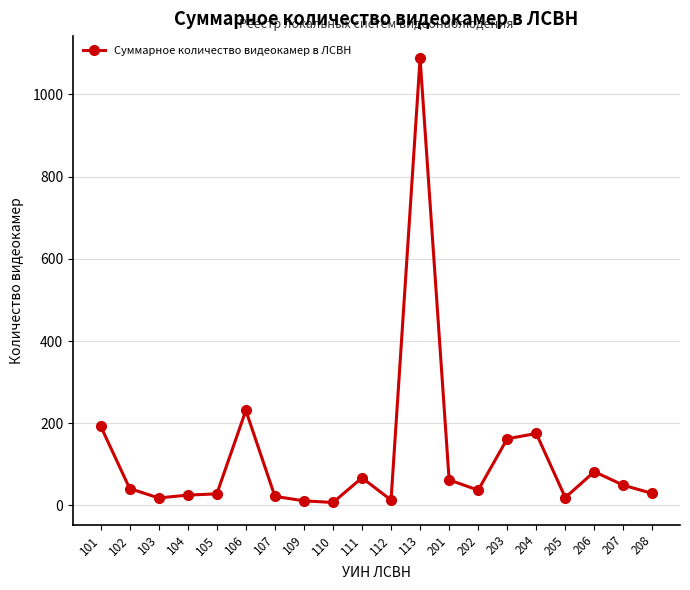

What is the difference between the values at 205 and 202?

18